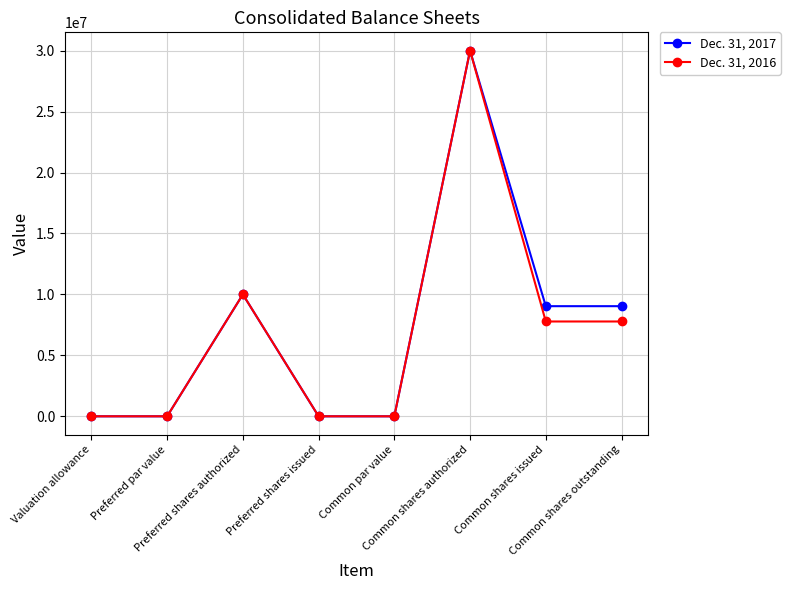

True or false: Dec. 31, 2016 has a value of 7778309 at Common shares outstanding.

True